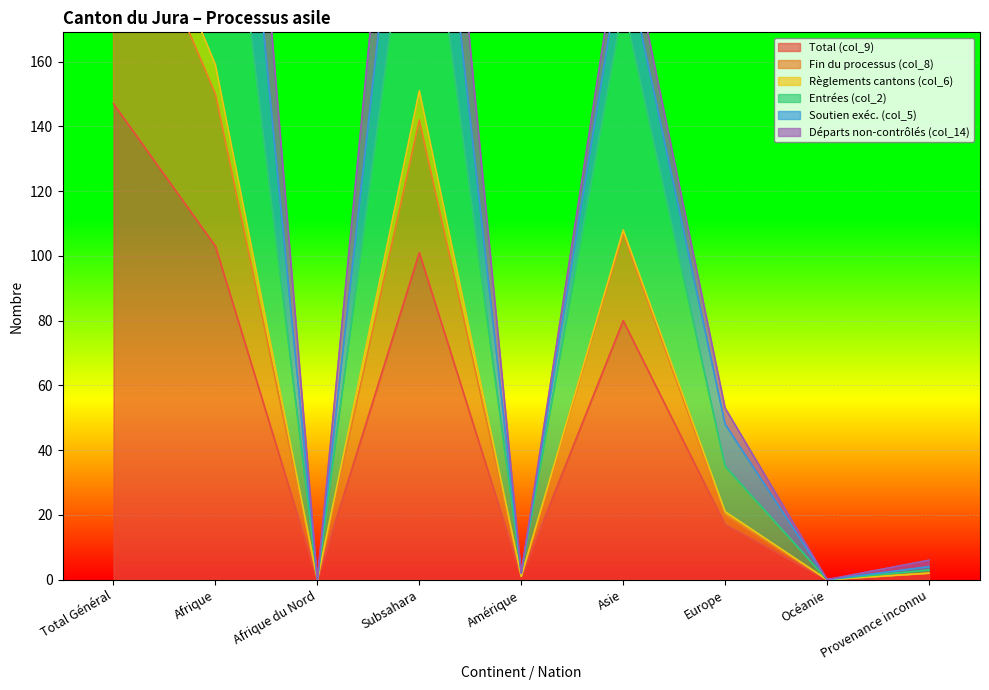

The Total (col_9) series shows 0 at Océanie. True or false?

True